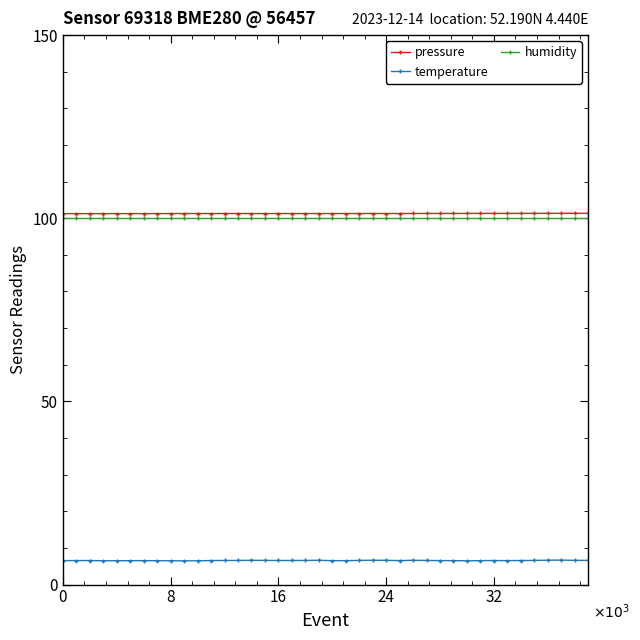

What is the minimum value for pressure?

101.2